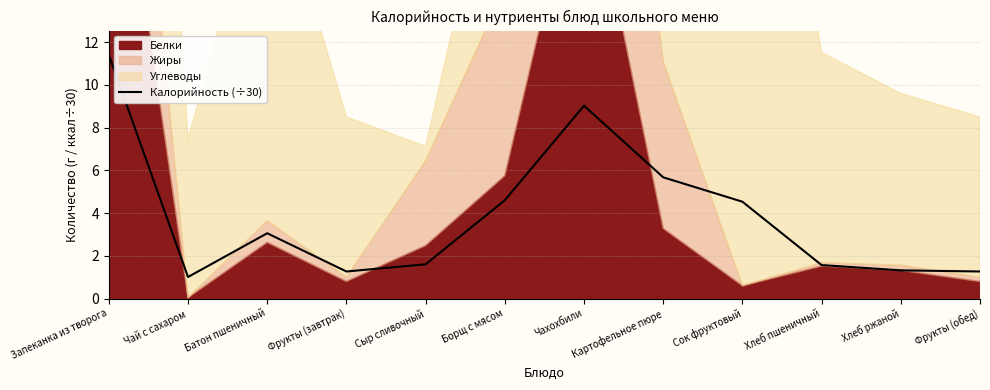

The chart shows a value of 0.4 at Хлеб ржаной. True or false?

False